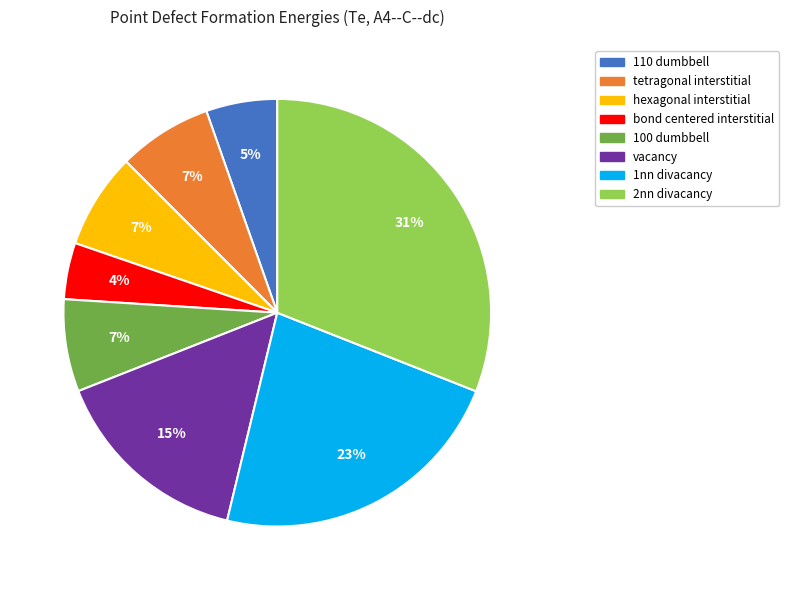

Do 100 dumbbell and bond centered interstitial together represent more than half of the pie?

No